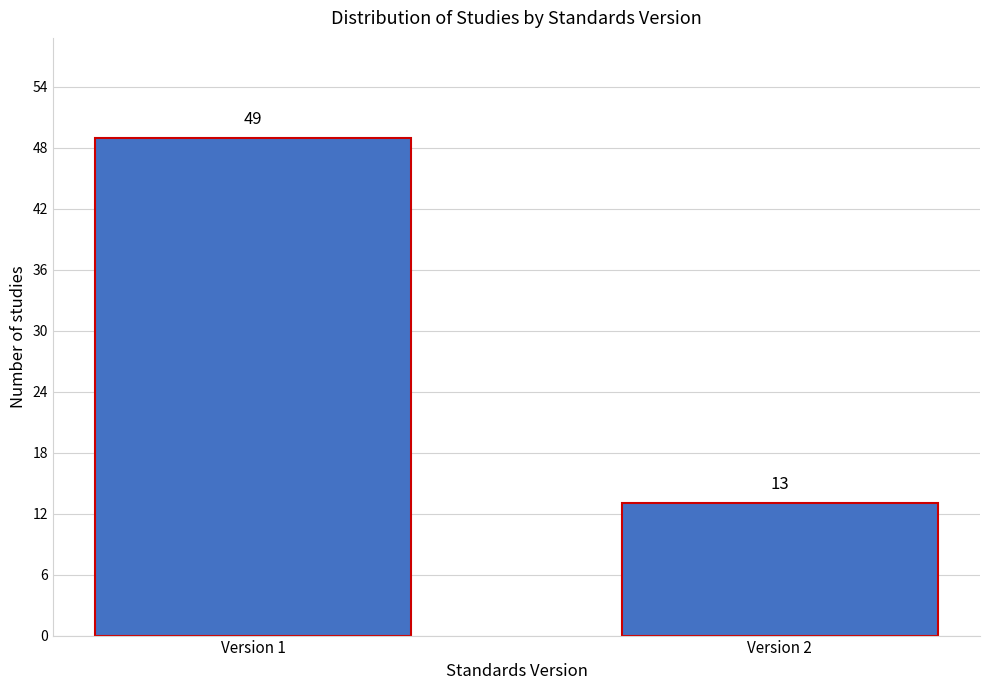

Reading left to right, extract all data points from this chart.

49	13